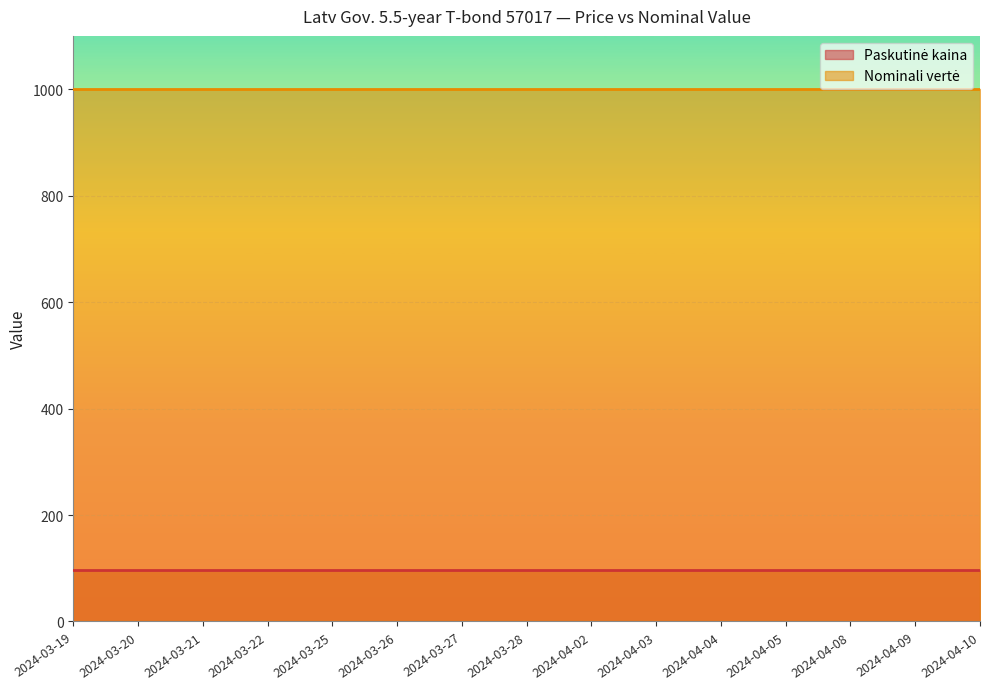

Which label corresponds to the largest value in the chart?

2024-03-19